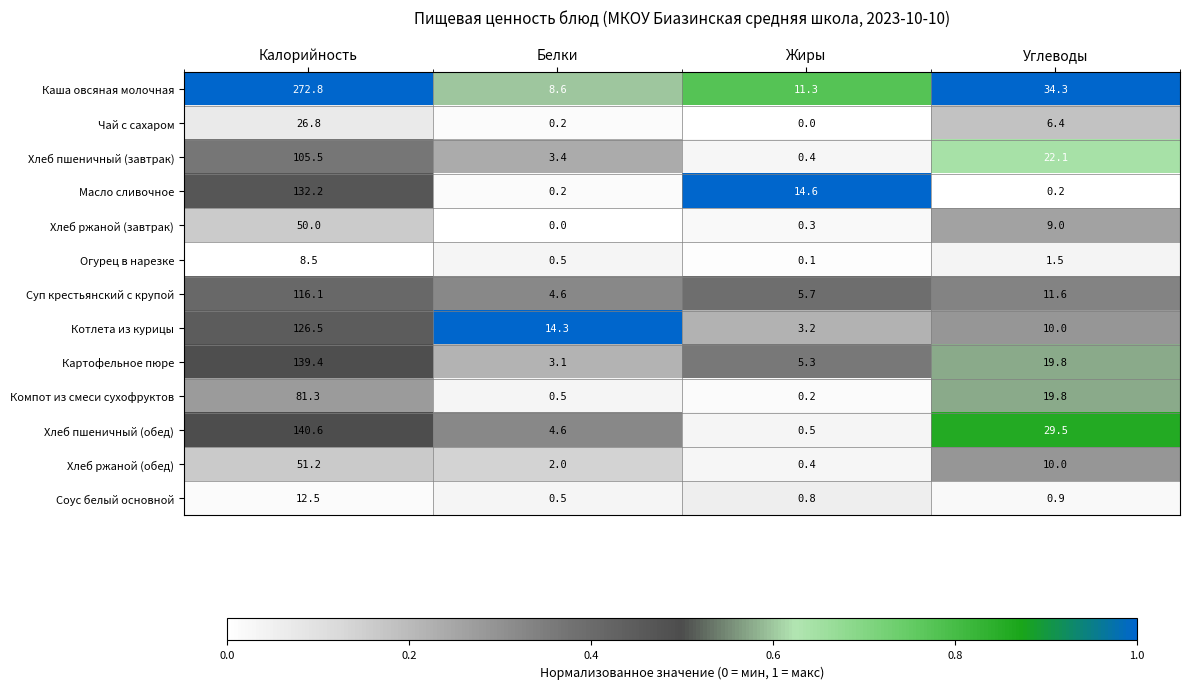

Between Белки and Жиры, which series saw the biggest shift?

Масло сливочное